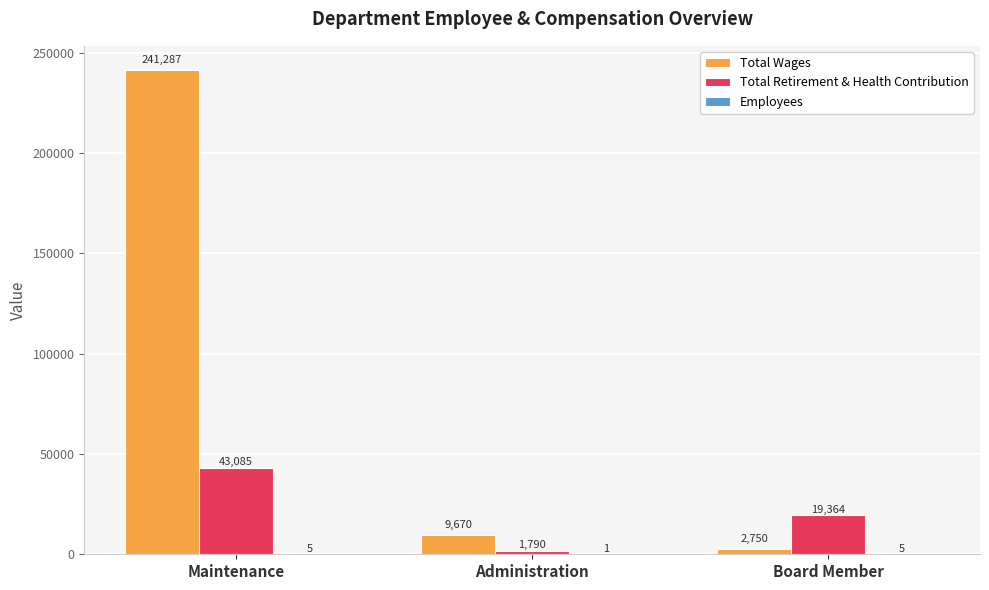

The Total Retirement & Health Contribution series shows 19364 at Board Member. True or false?

True